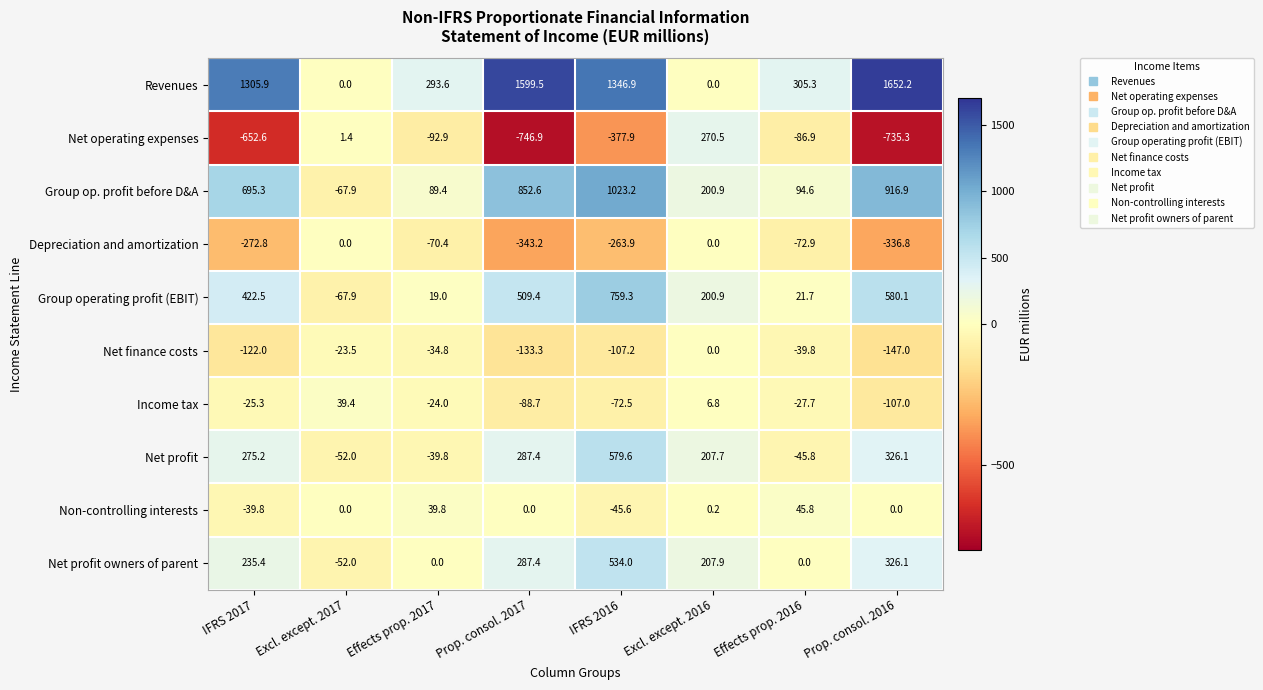

At which category is the sum across all series the highest?

IFRS 2016